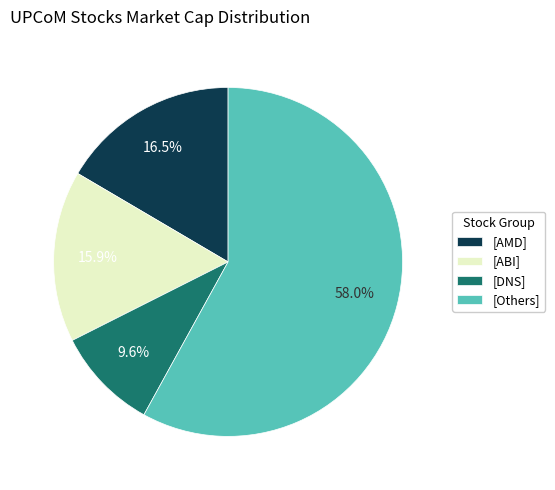

Which slice is the largest?

[Others]